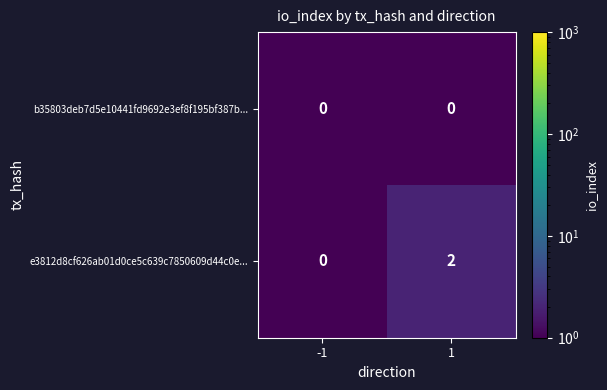

Reading left to right, transcribe all the data shown in this chart.

b35803deb7d5e10441fd9692e3ef8f195bf387b...: -1=0	1=0
e3812d8cf626ab01d0ce5c639c7850609d44c0e...: -1=0	1=2